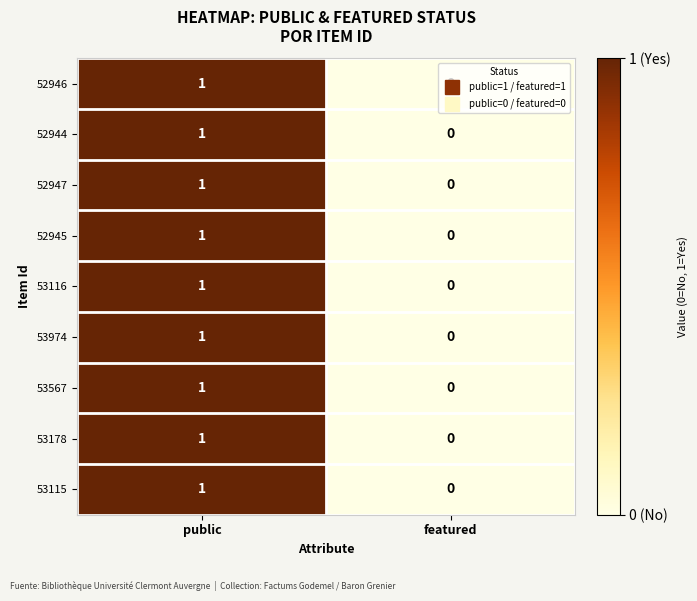

What is the total value across all series at public?

9